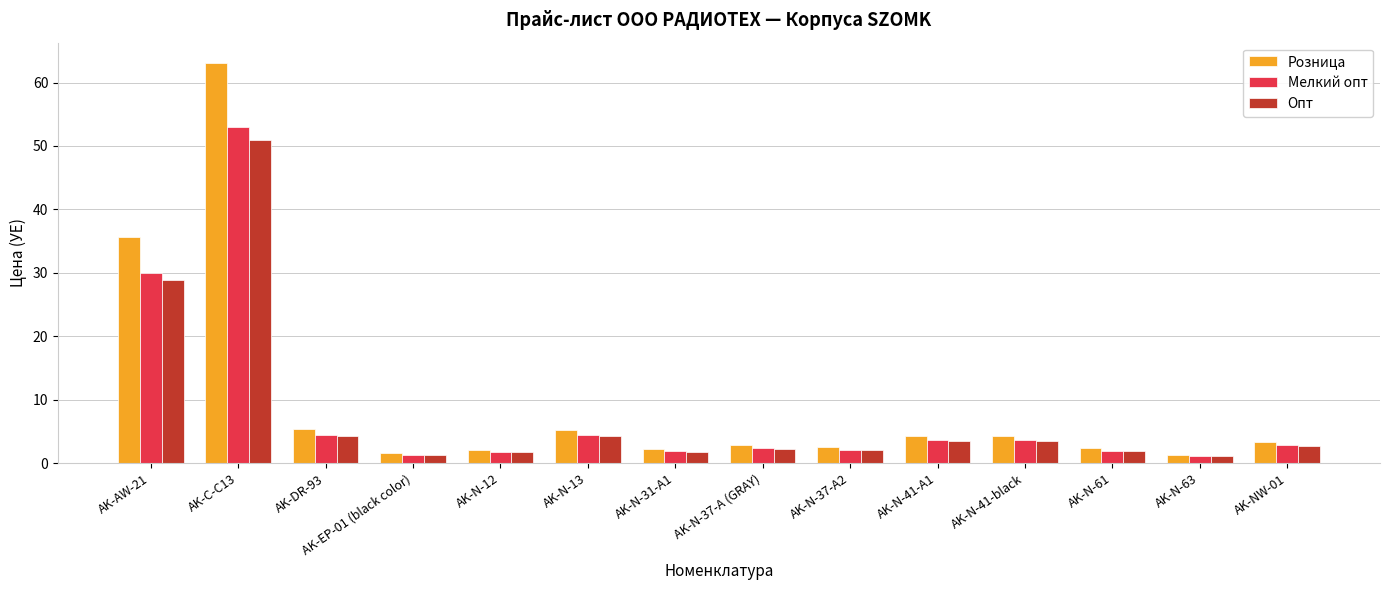

What is the maximum value for Опт?

50.9